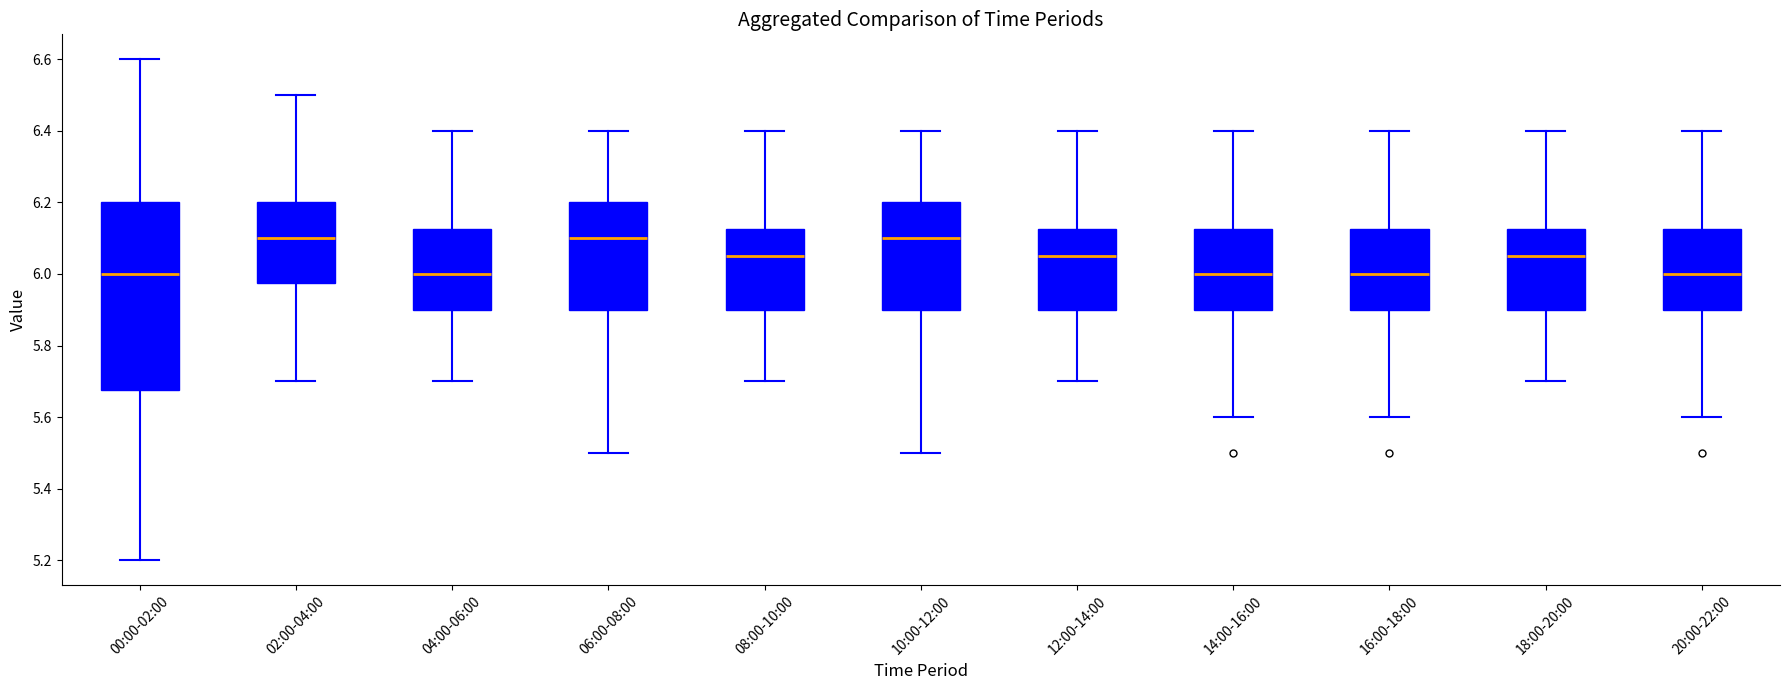

Which box is the tallest, from its lower edge to its upper edge?

00:00-02:00